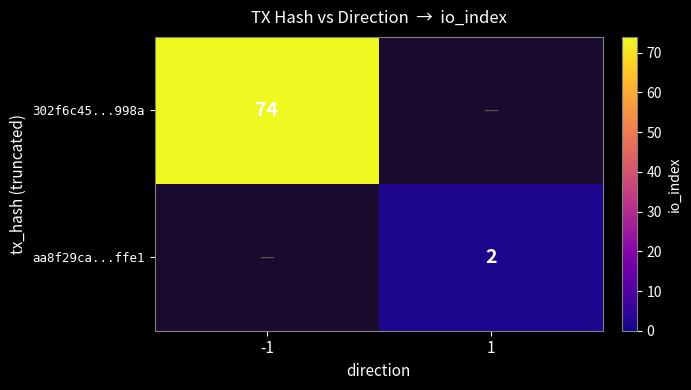

Is it true that 302f6c45...998a equals 121 at -1?

False